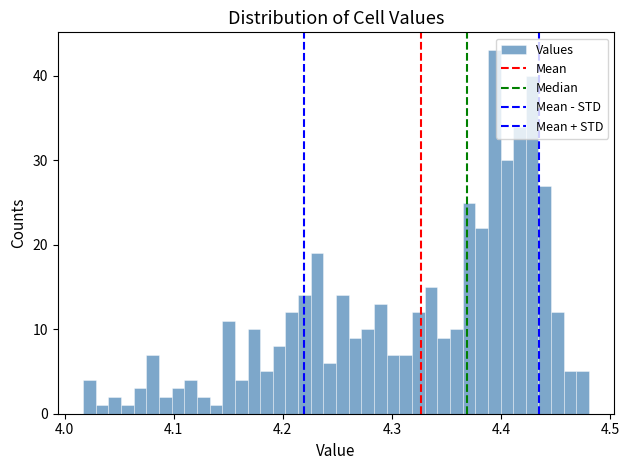

Around what value on the x-axis is the tallest bar? Give the approximate position of its centre, as read against the axis.

4.39